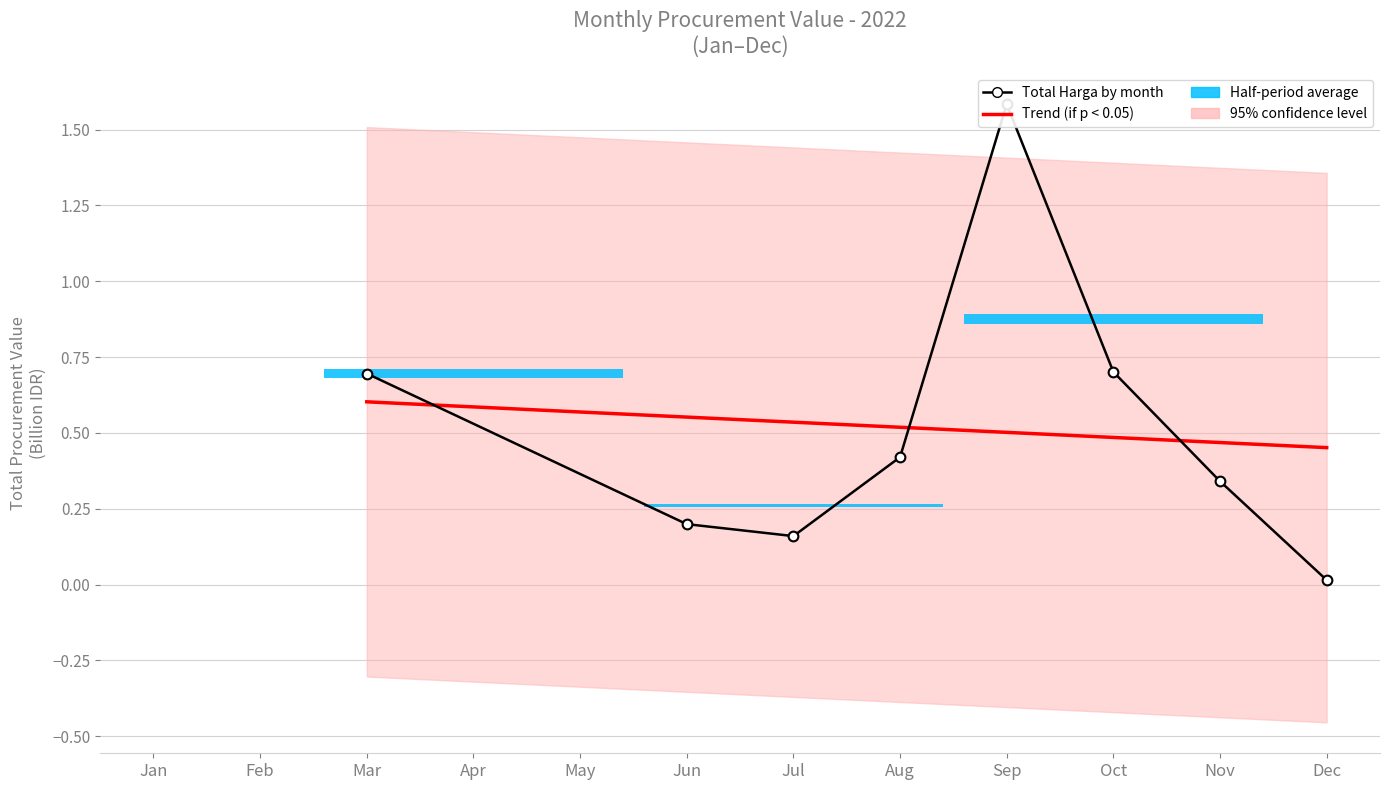

Is it true that Total Harga by month equals 0.5 at Oct?

False